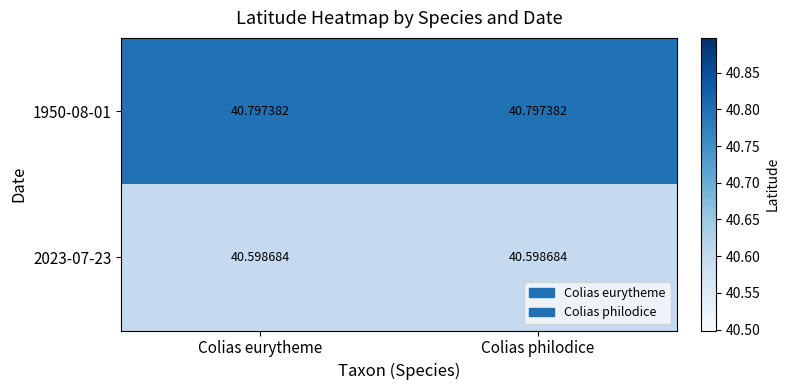

List the series in order of their overall mean, highest first.

1950-08-01, 2023-07-23